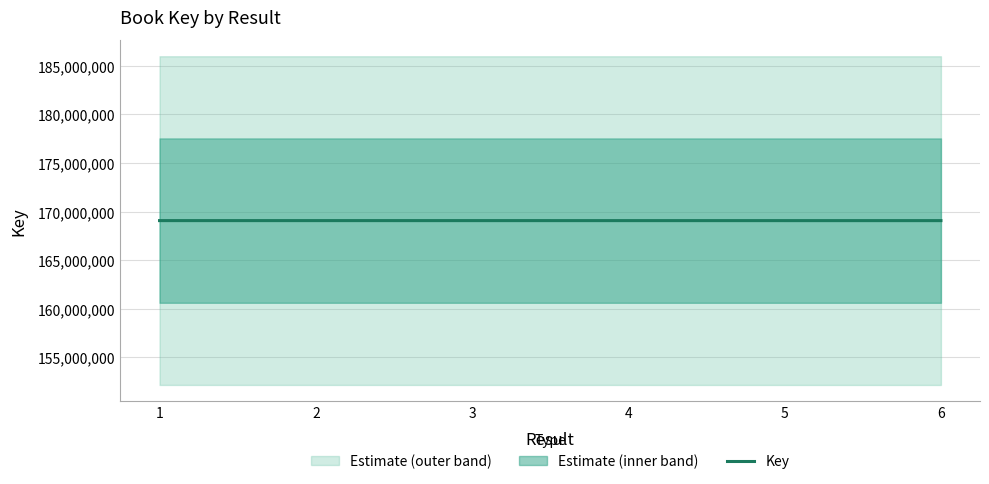

How many interior local peaks (higher than both neighbors) does the data have?

1